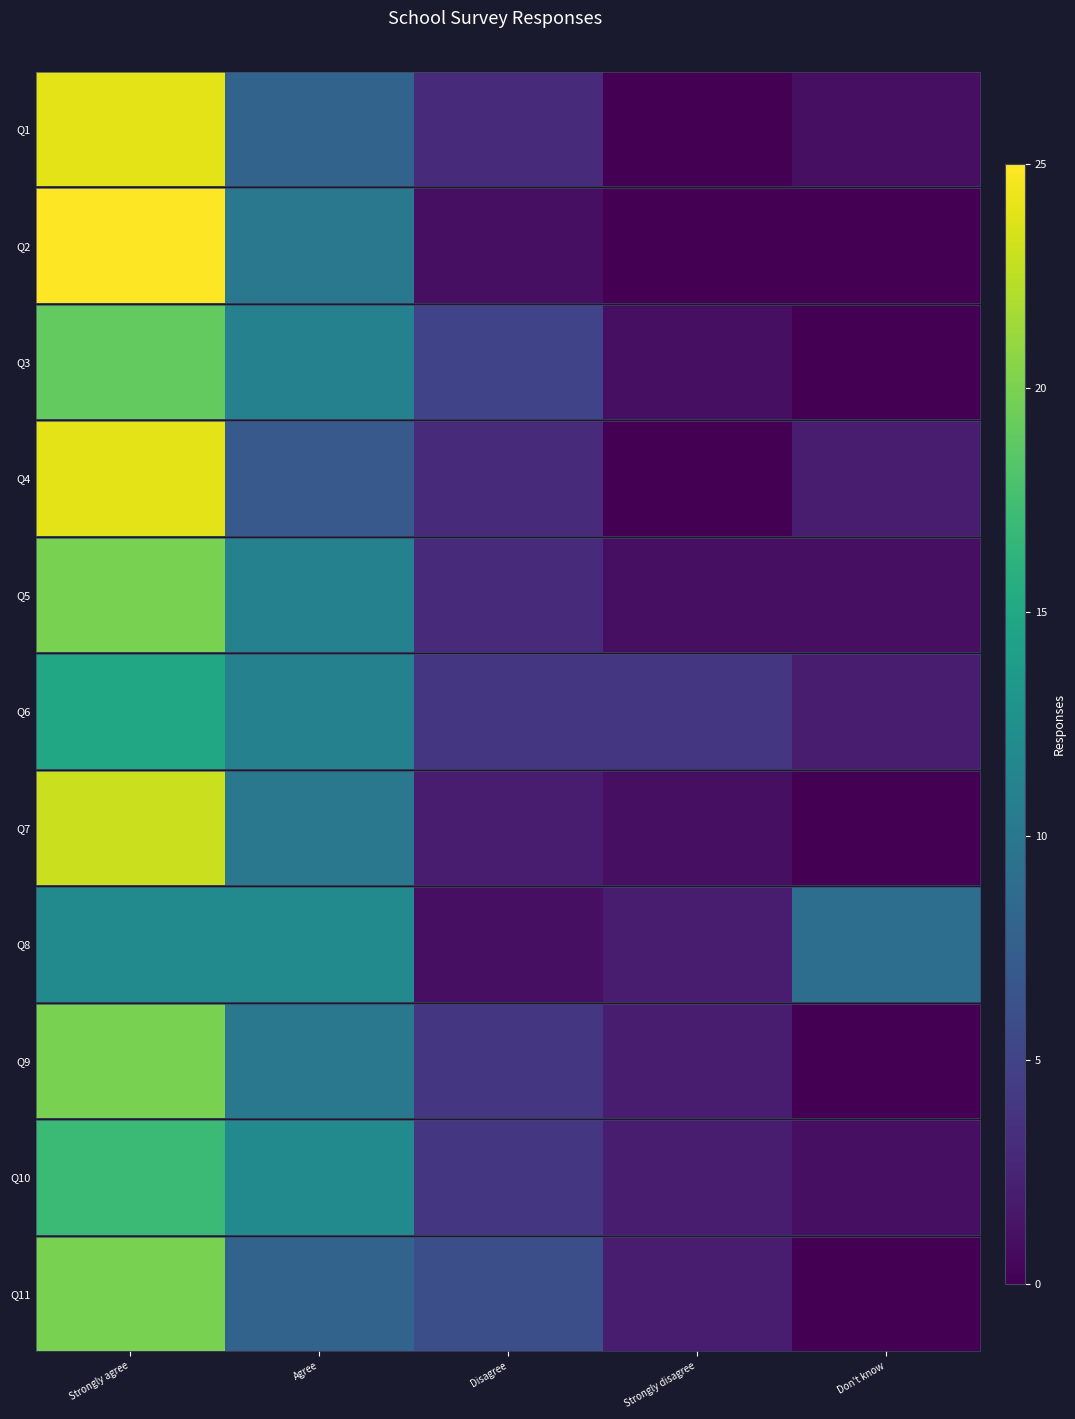

At which label does the data first exceed 6?

Strongly agree